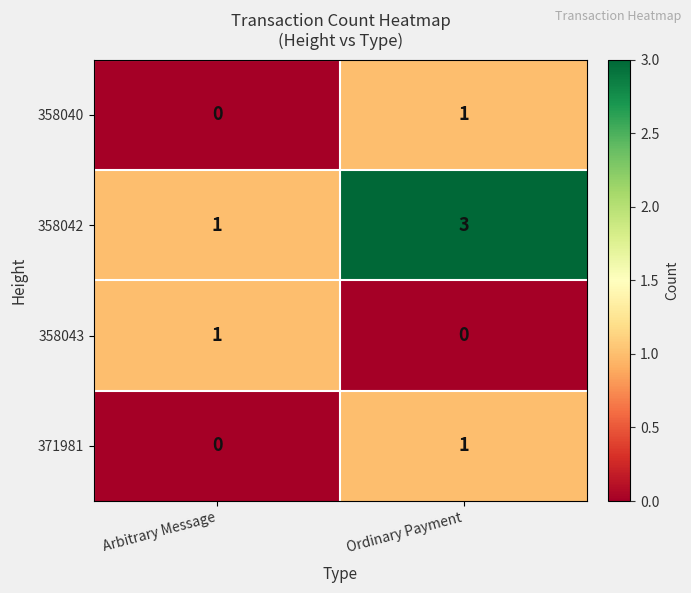

The 358040 series shows -1 at Arbitrary Message. True or false?

False